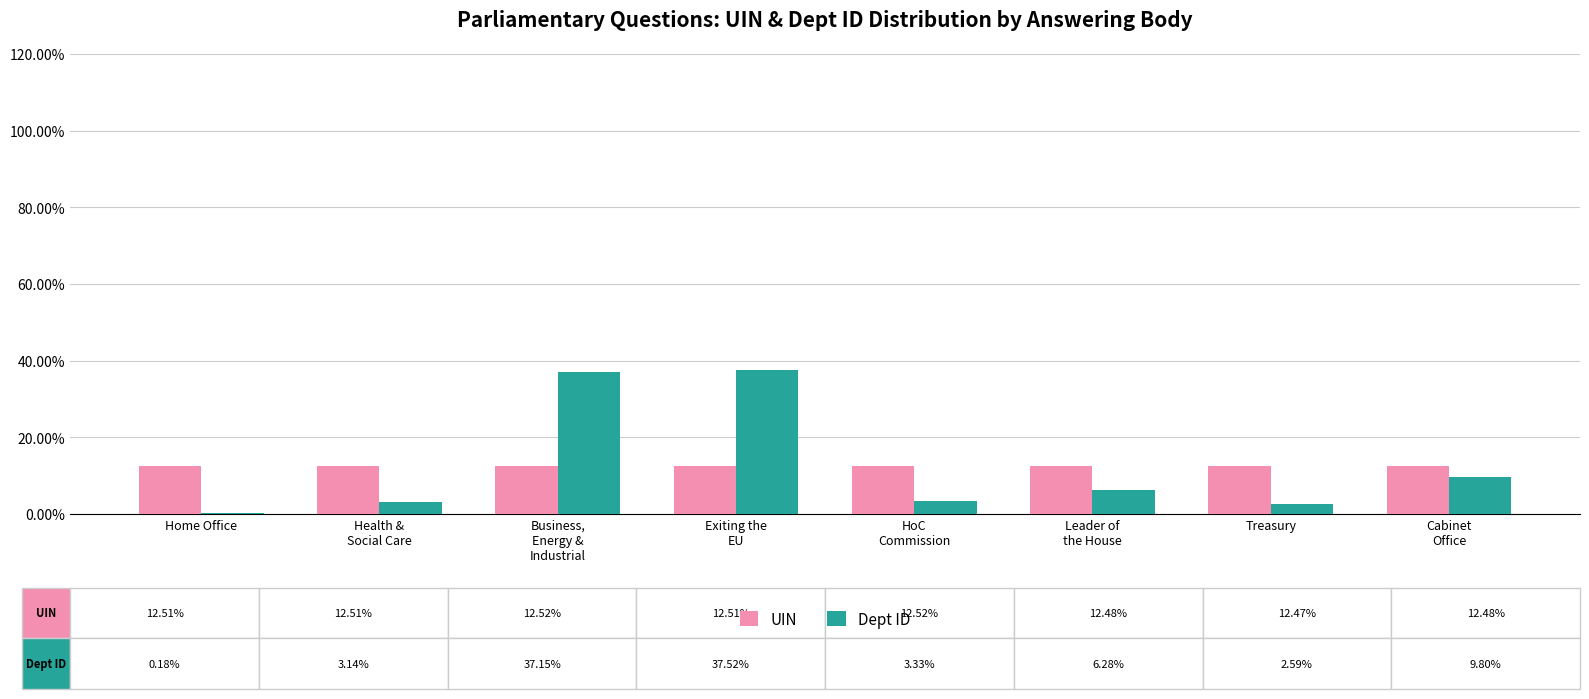

The UIN series shows 12.5 at Leader of
the House. True or false?

True